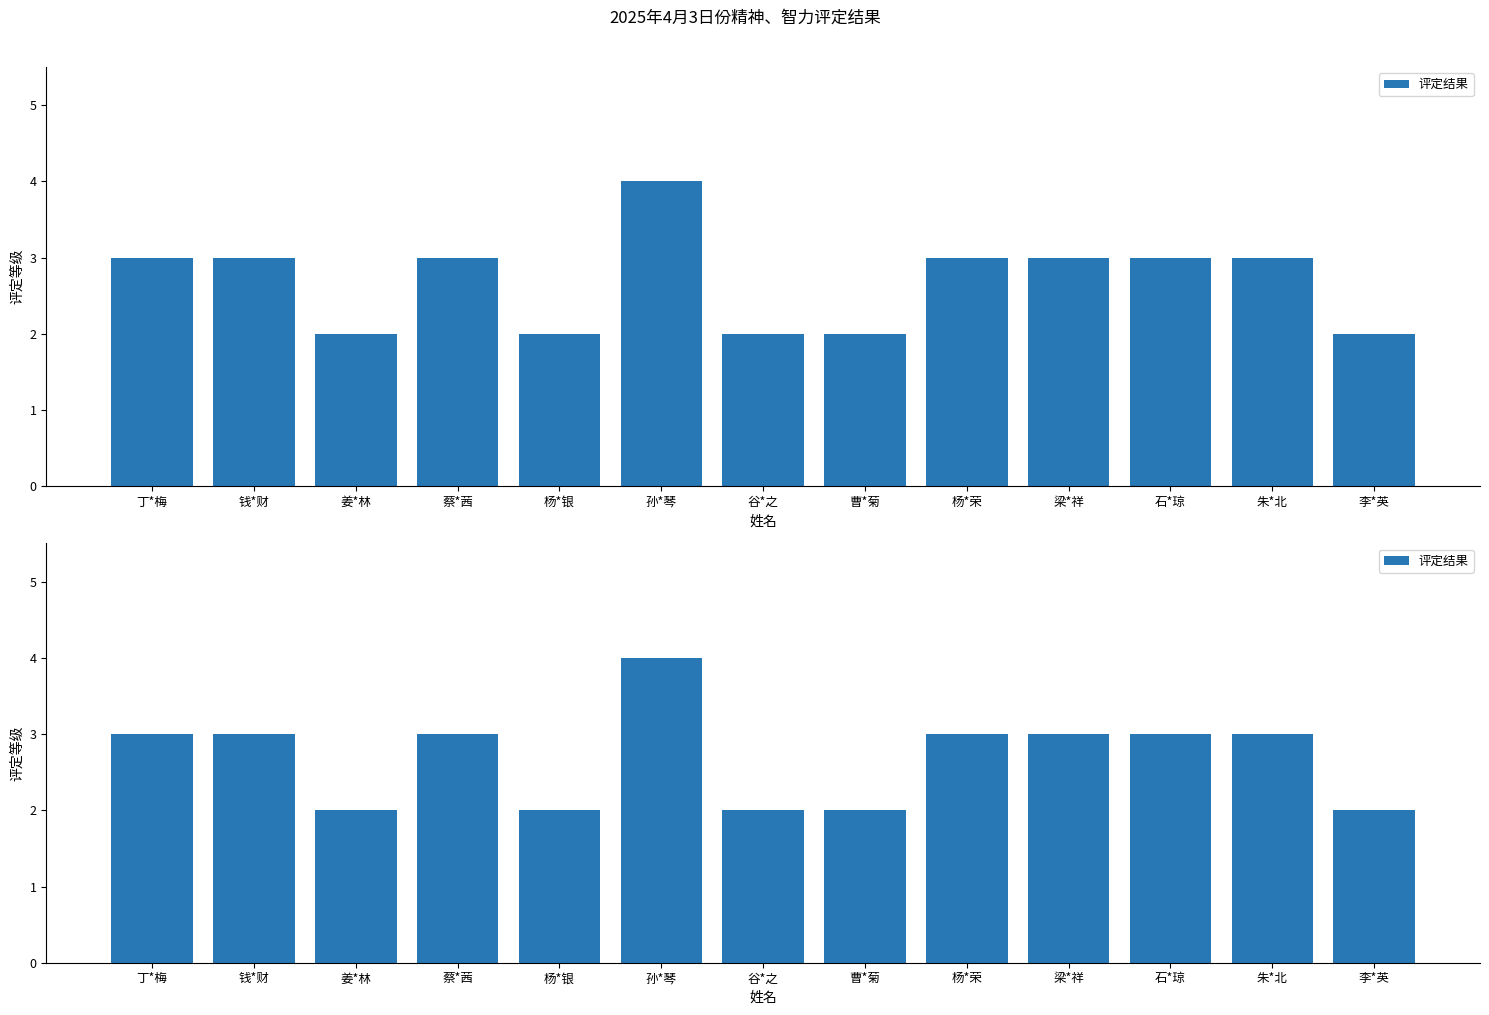

What is the sum of all values?

35